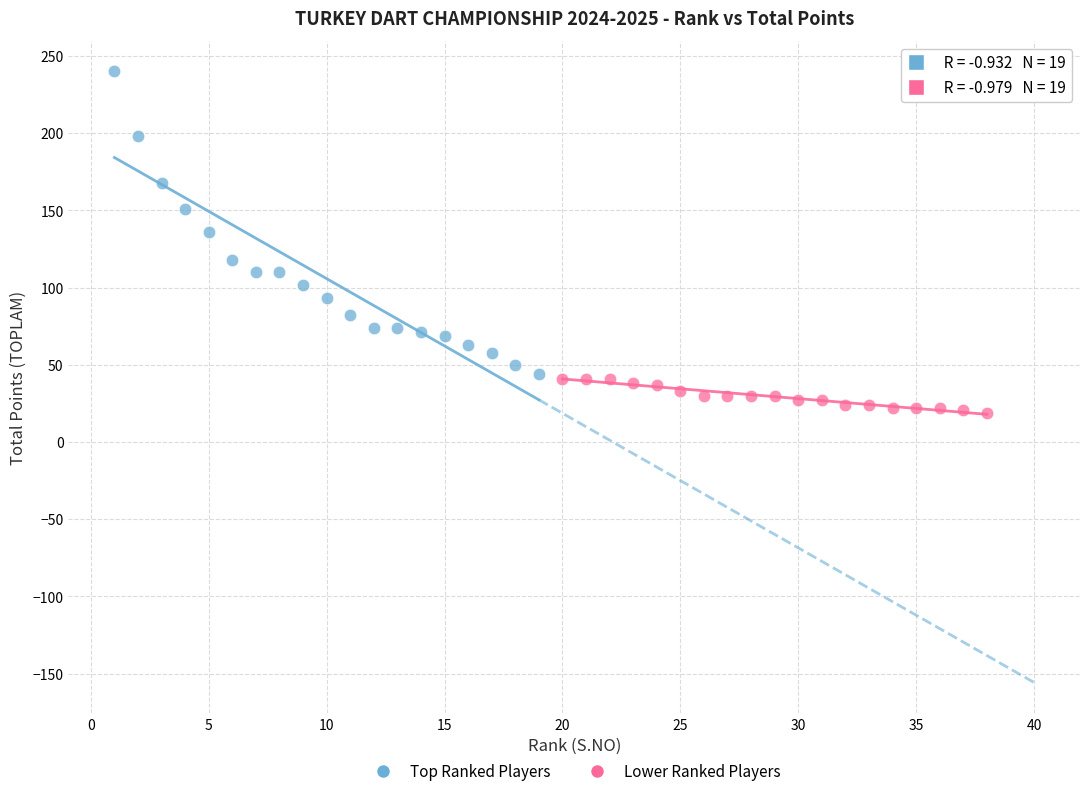

Which series contains the lowest Y value?

Lower Ranked Players